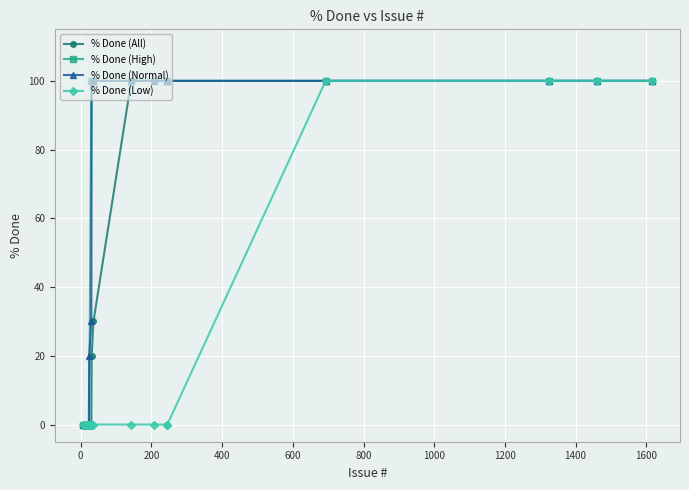

What is the maximum value for % Done (High)?

100